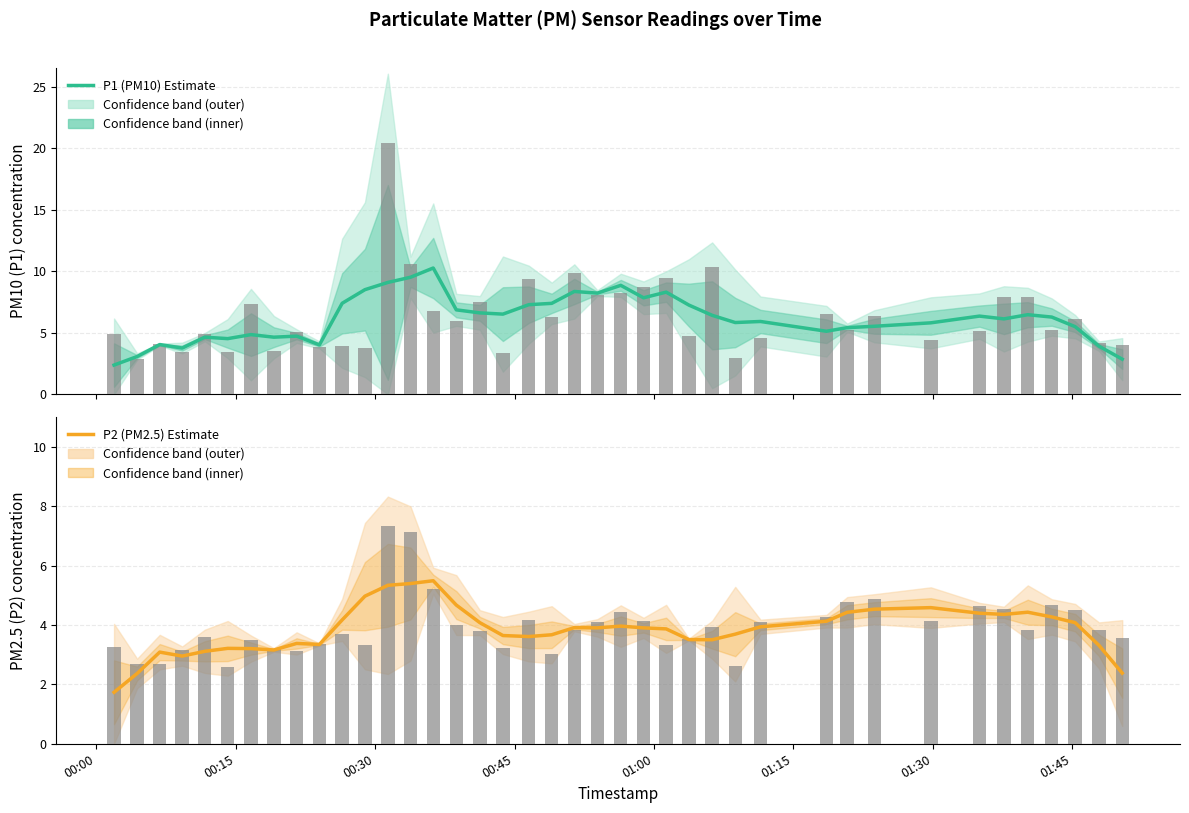

How many bars are there in each group?

2